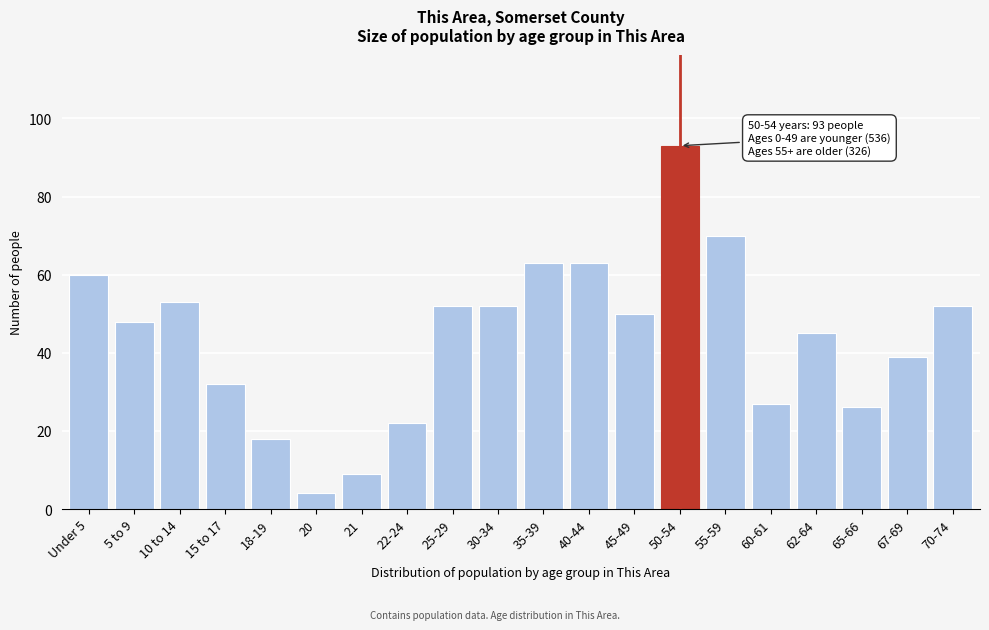

Reading left to right, list all the values displayed in this chart.

60	48	53	32	18	4	9	22	52	52	63	63	50	93	70	27	45	26	39	52